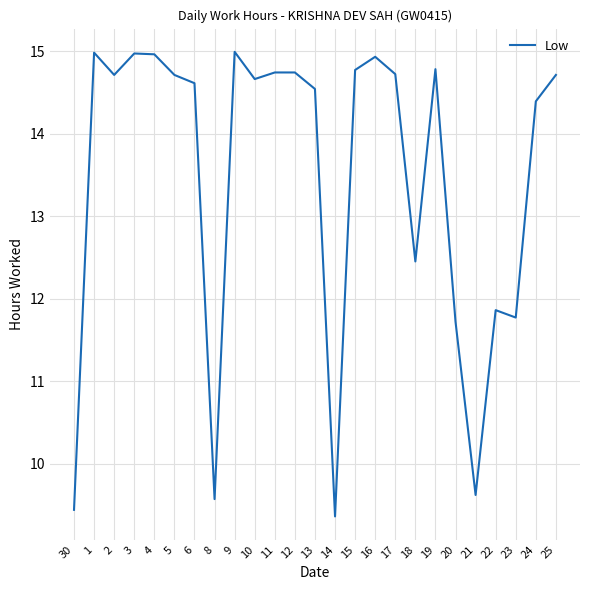

What value does the data have at 2?

14.7